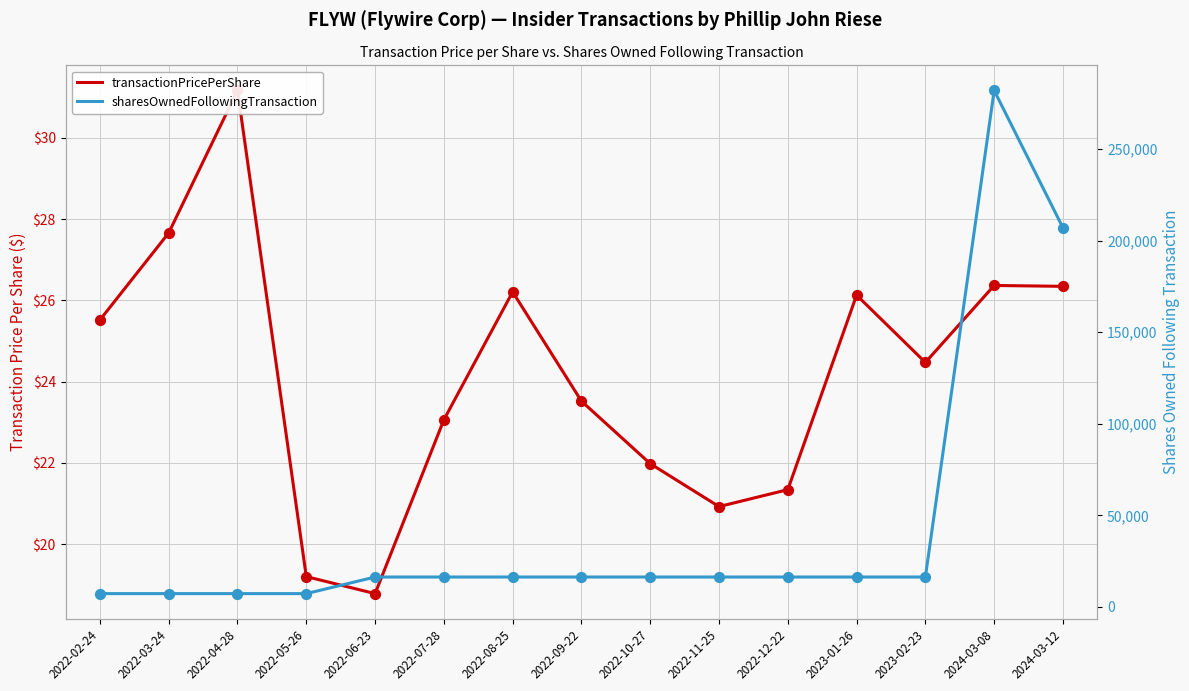

Which series has the largest total across all categories?

sharesOwnedFollowingTransaction